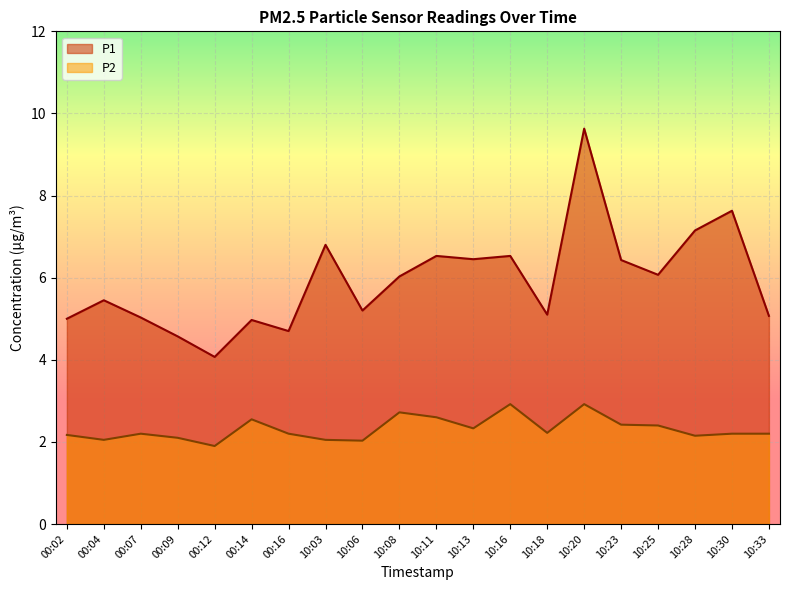

Which label corresponds to the smallest value in the chart?

00:12